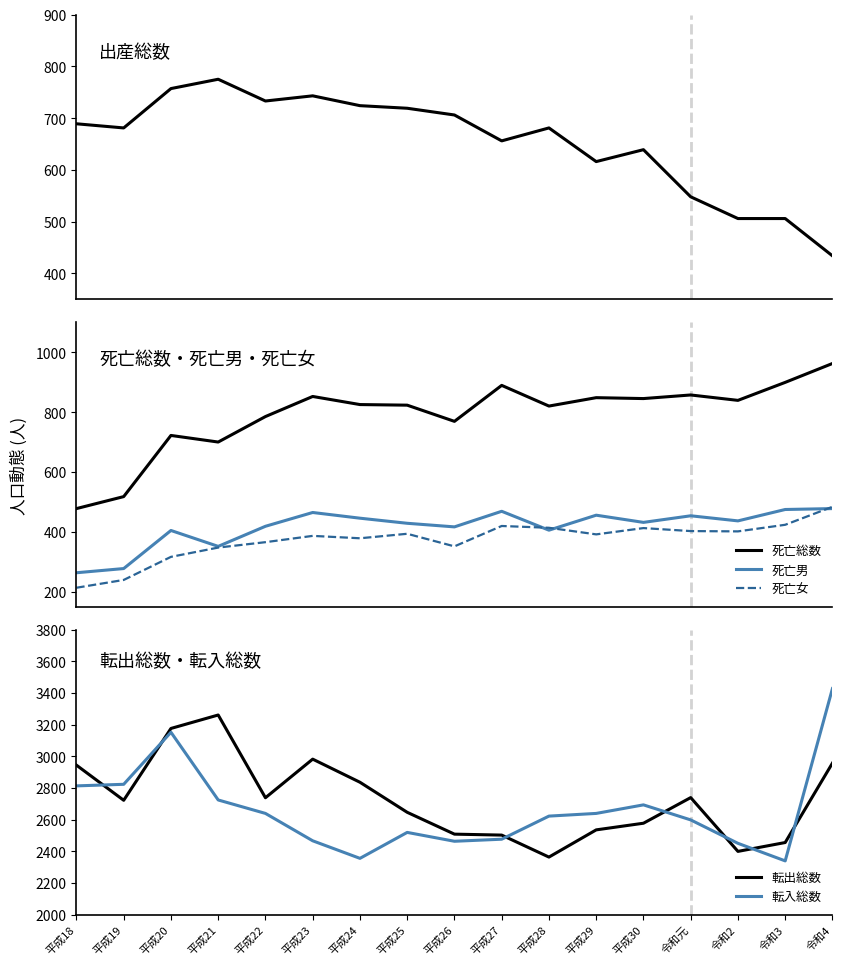

Rank the series by their maximum value, from lowest to highest.

死亡男, 死亡女, 出産総数, 死亡総数, 転出総数, 転入総数